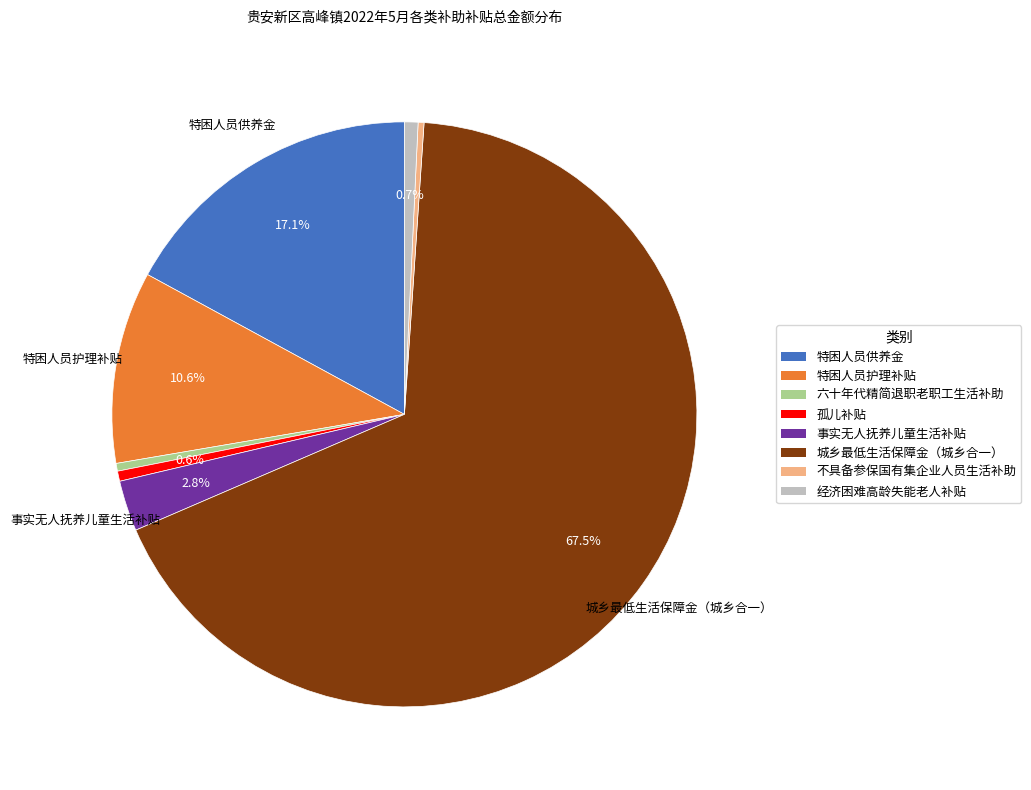

To the nearest percent, what is the average slice percentage?

12%